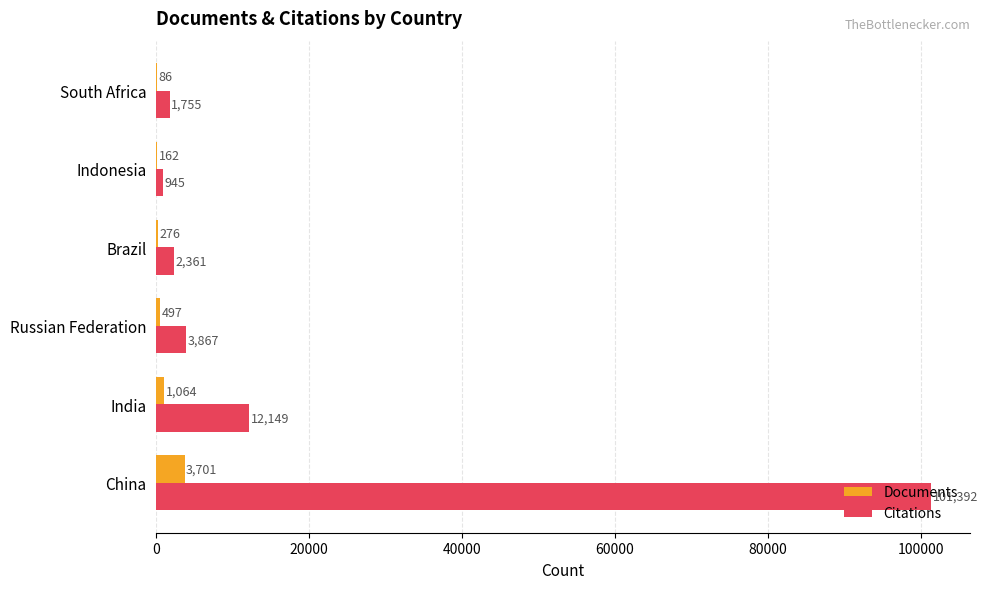

What is the highest value of the Documents series?

3701